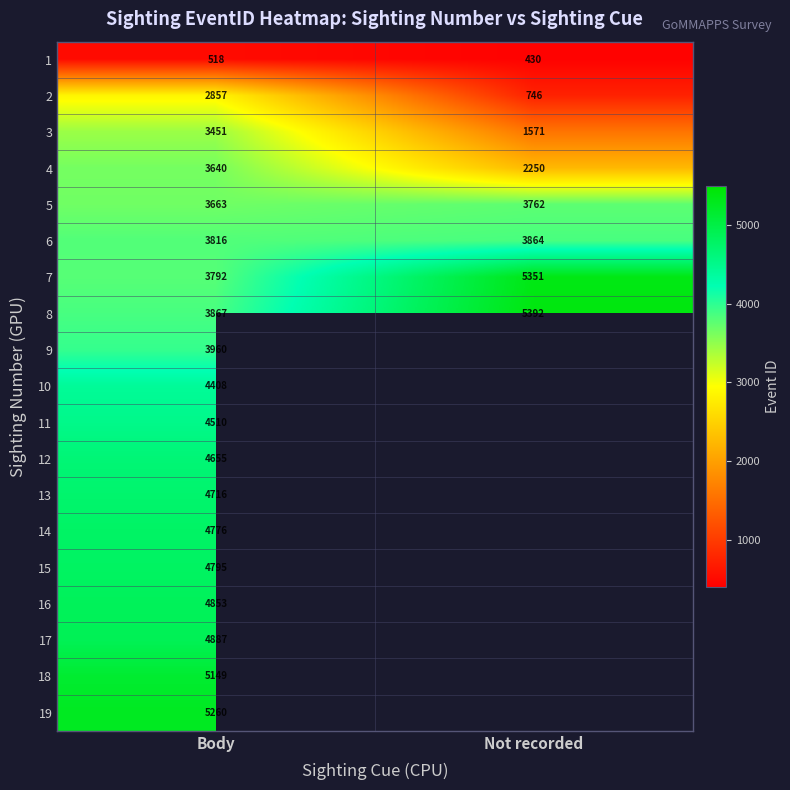

List the labels in order of 3 value, smallest first.

Not recorded, Body